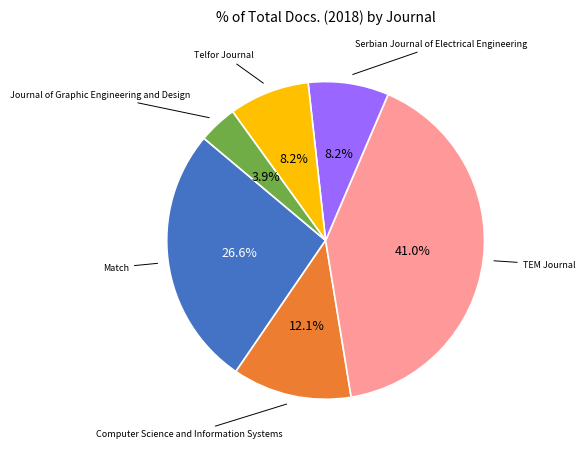

Is there a majority slice in this chart?

No